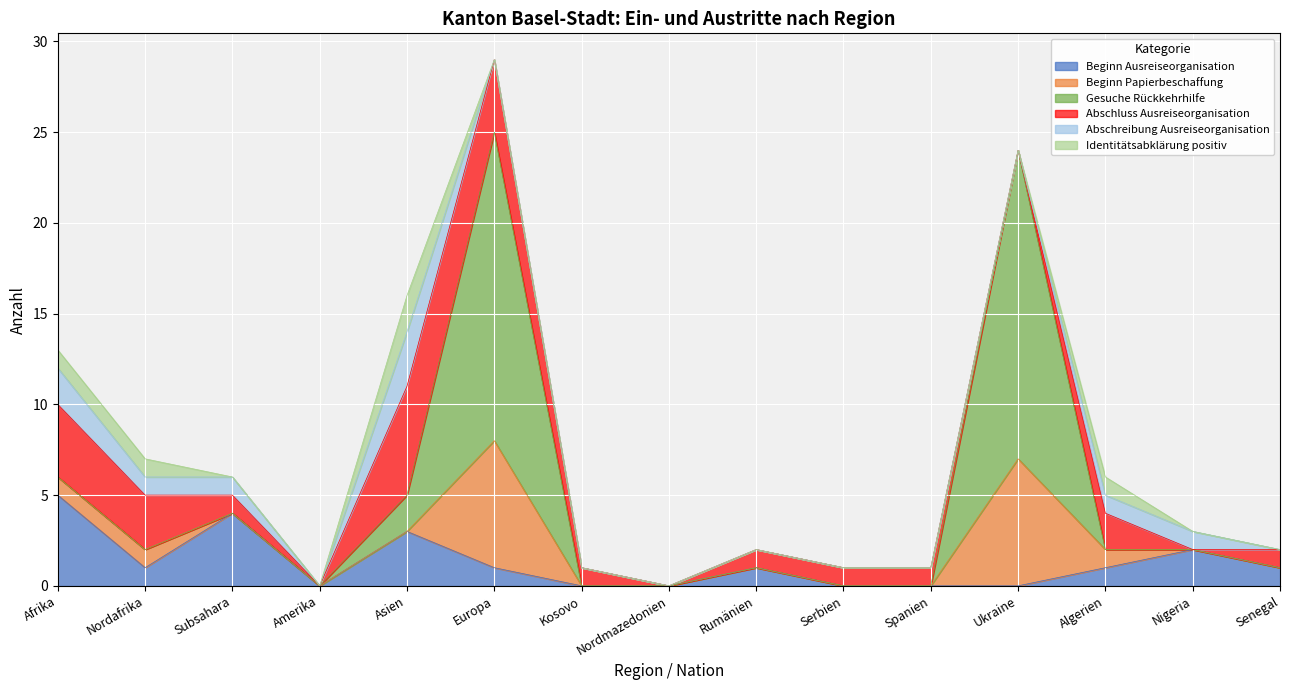

Reading left to right, what are all the values shown in this chart?

Beginn Ausreiseorganisation: Afrika=5	Nordafrika=1	Subsahara=4	Amerika=0	Asien=3	Europa=1	Kosovo=0	Nordmazedonien=0	Rumänien=1	Serbien=0	Spanien=0	Ukraine=0	Algerien=1	Nigeria=2	Senegal=1
Beginn Papierbeschaffung: Afrika=1	Nordafrika=1	Subsahara=0	Amerika=0	Asien=0	Europa=7	Kosovo=0	Nordmazedonien=0	Rumänien=0	Serbien=0	Spanien=0	Ukraine=7	Algerien=1	Nigeria=0	Senegal=0
Gesuche Rückkehrhilfe: Afrika=0	Nordafrika=0	Subsahara=0	Amerika=0	Asien=2	Europa=17	Kosovo=0	Nordmazedonien=0	Rumänien=0	Serbien=0	Spanien=0	Ukraine=17	Algerien=0	Nigeria=0	Senegal=0
Abschluss Ausreiseorganisation: Afrika=4	Nordafrika=3	Subsahara=1	Amerika=0	Asien=6	Europa=4	Kosovo=1	Nordmazedonien=0	Rumänien=1	Serbien=1	Spanien=1	Ukraine=0	Algerien=2	Nigeria=0	Senegal=1
Abschreibung Ausreiseorganisation: Afrika=2	Nordafrika=1	Subsahara=1	Amerika=0	Asien=3	Europa=0	Kosovo=0	Nordmazedonien=0	Rumänien=0	Serbien=0	Spanien=0	Ukraine=0	Algerien=1	Nigeria=1	Senegal=0
Identitätsabklärung positiv: Afrika=1	Nordafrika=1	Subsahara=0	Amerika=0	Asien=2	Europa=0	Kosovo=0	Nordmazedonien=0	Rumänien=0	Serbien=0	Spanien=0	Ukraine=0	Algerien=1	Nigeria=0	Senegal=0